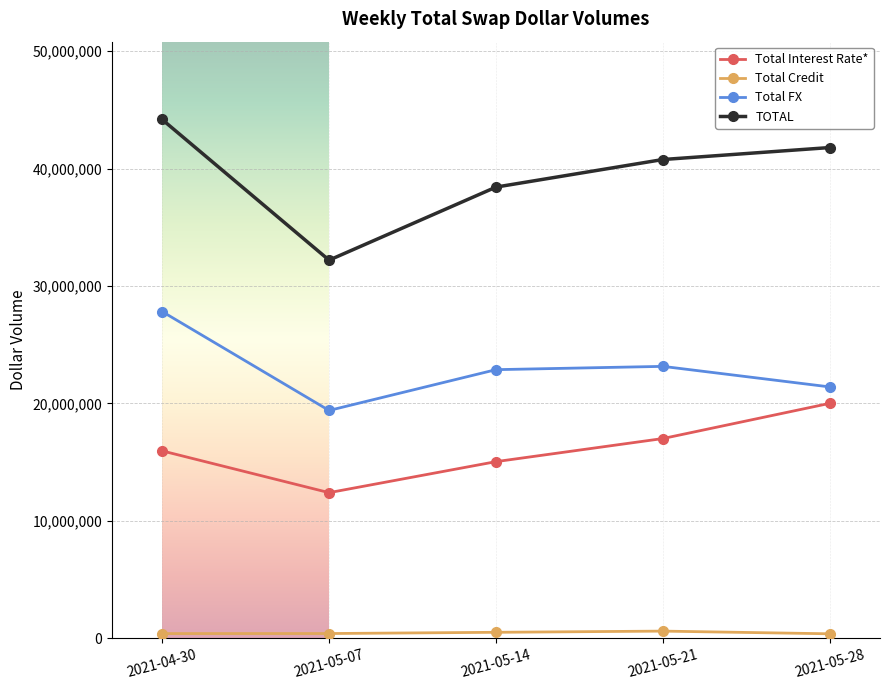

What is the label of the 2nd point from the right?

2021-05-21